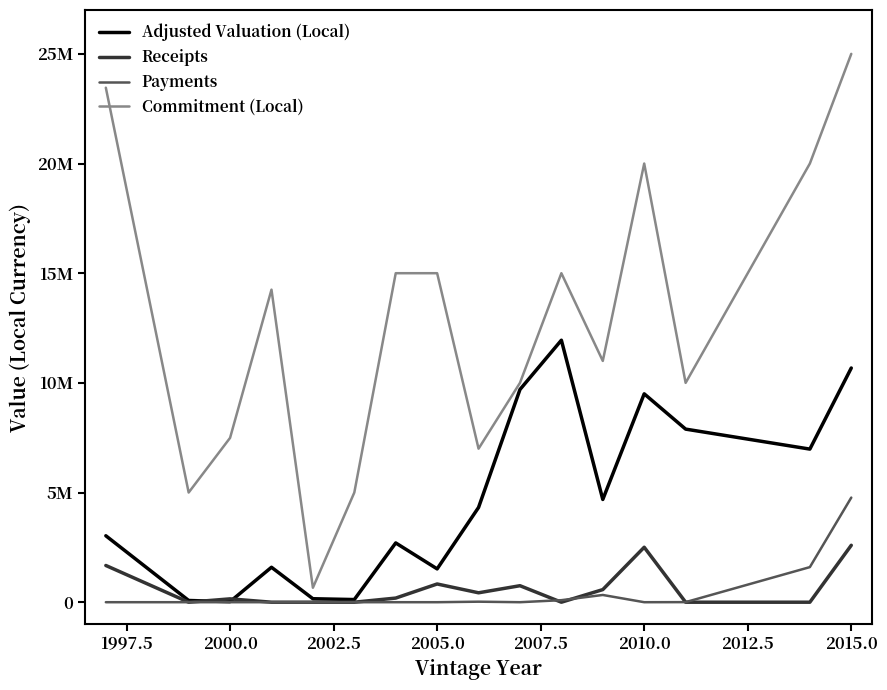

Is this an area chart (filled region under the line)?

No